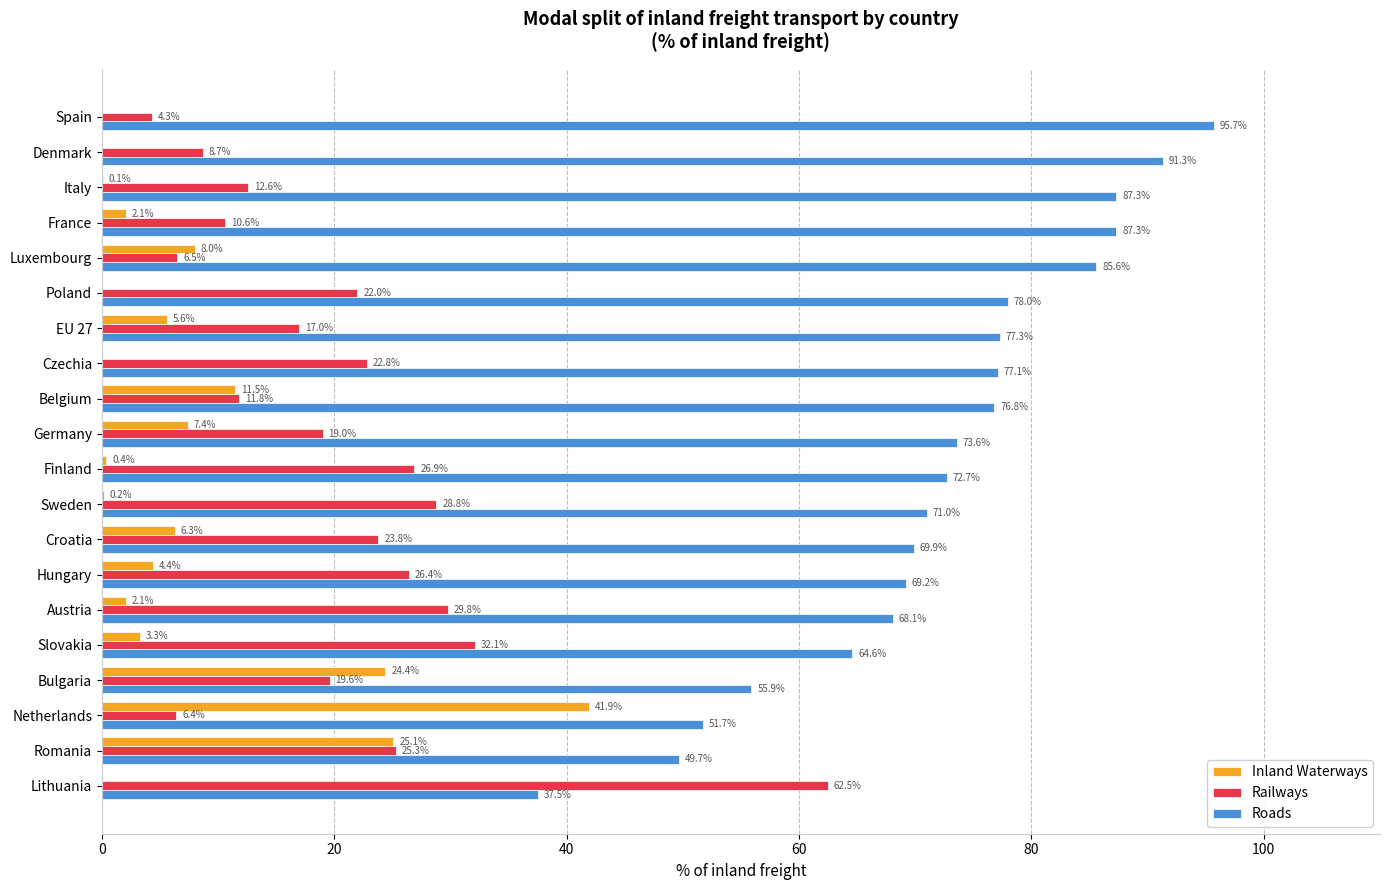

What is the sum of the Roads values at EU 27 and Netherlands?

129.0